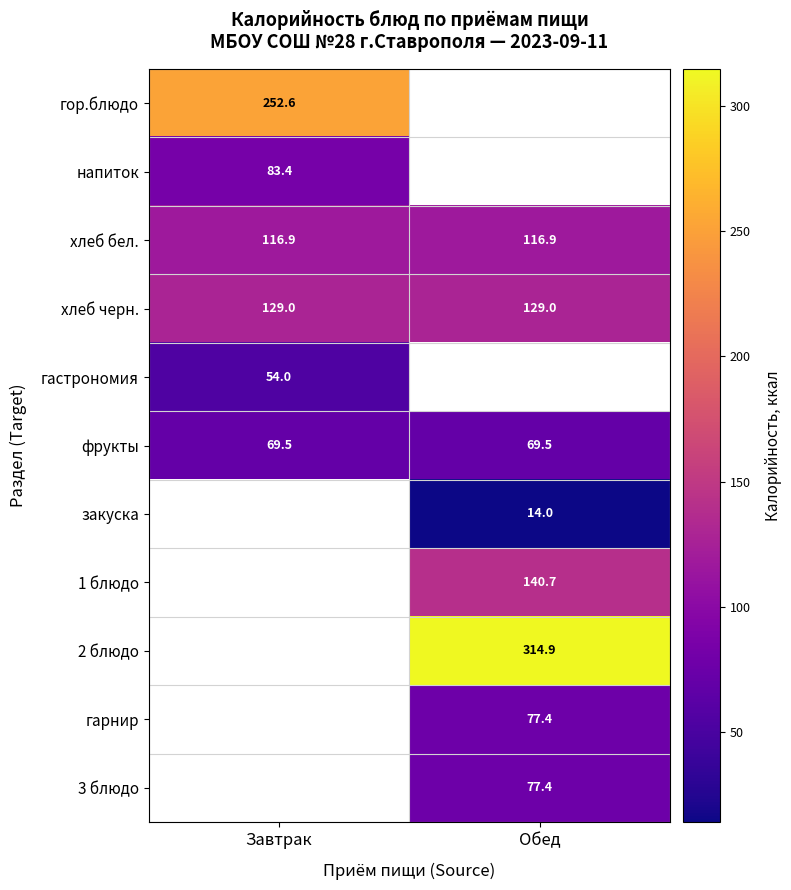

True or false: 1 блюдо has a value of 140.7 at Обед.

True